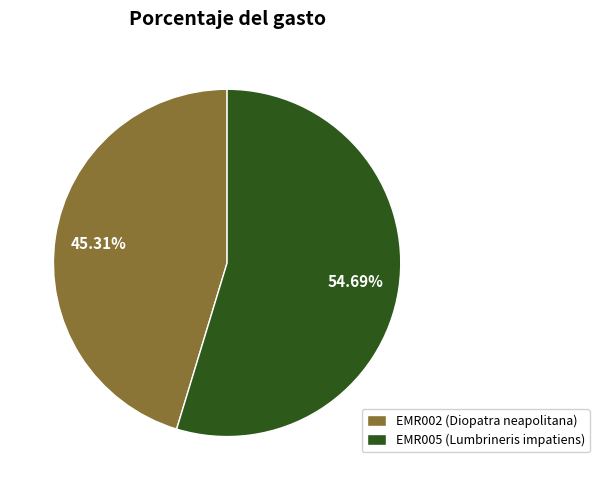

How many slices are in this pie chart?

2